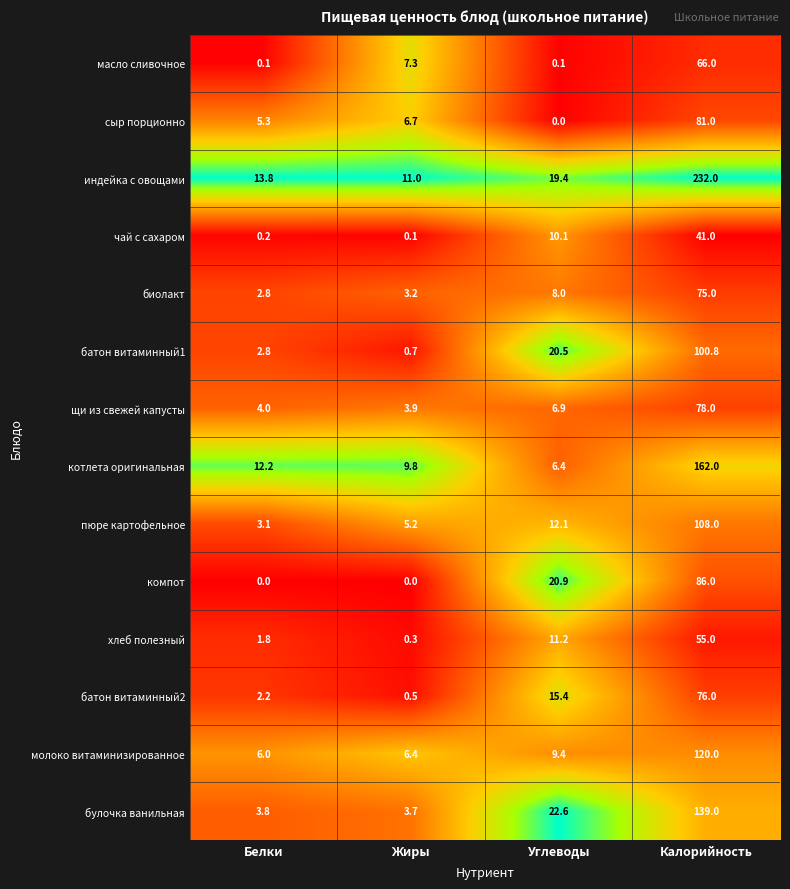

What is the difference between the highest and lowest values at Жиры?

11.0